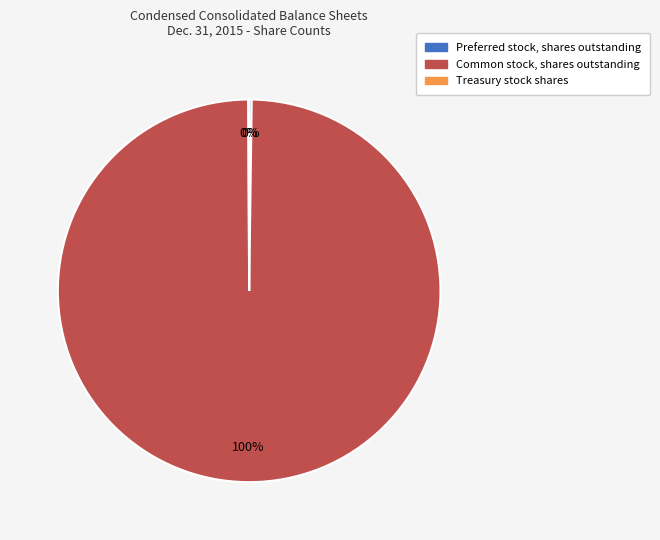

What is the largest slice in the pie chart?

Common stock, shares outstanding